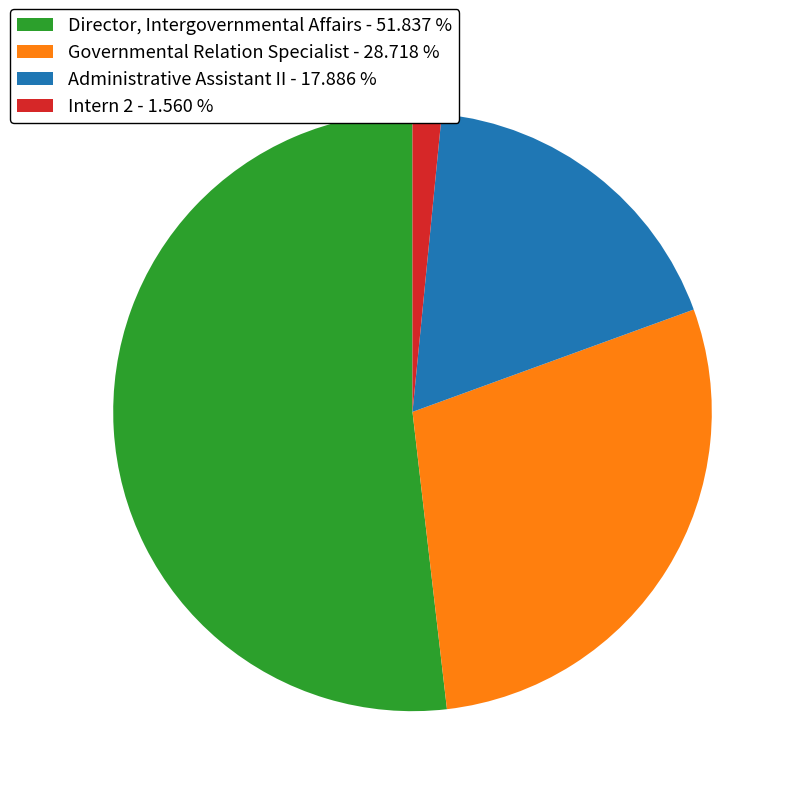

Do Administrative Assistant II - 17.886 % and Intern 2 - 1.560 % together represent more than half of the pie?

No